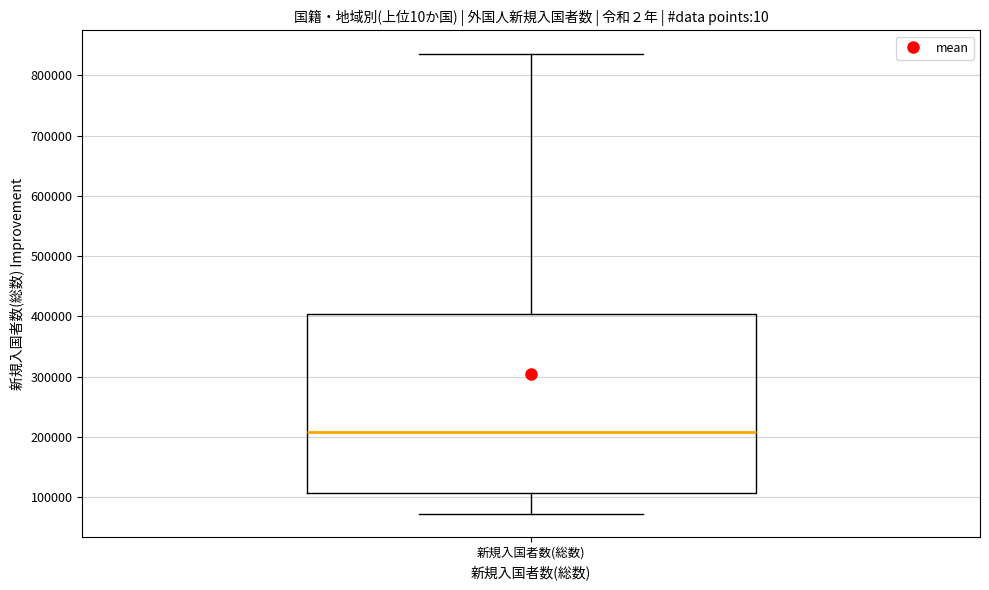

Where does the median line of the box for 新規入国者数(総数) sit on the y-axis? The values are not printed on the chart, so give them approximately, as read against the axis.

210000